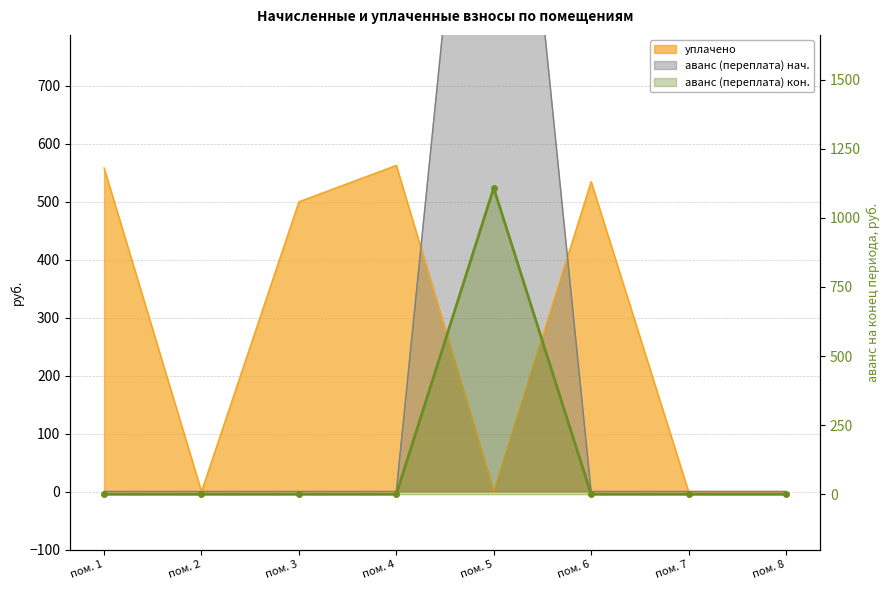

True or false: уплачено has a value of -387.1 at пом. 7.

False